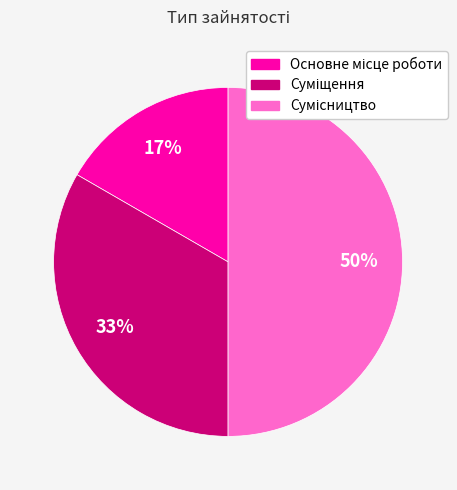

To the nearest percent, what is the average slice percentage?

33%